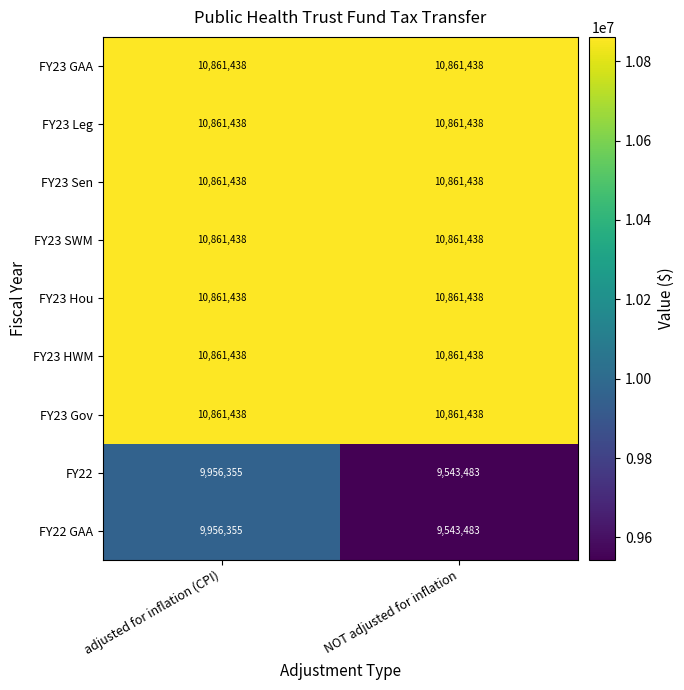

What is the sum of all FY22 GAA values?

19499838